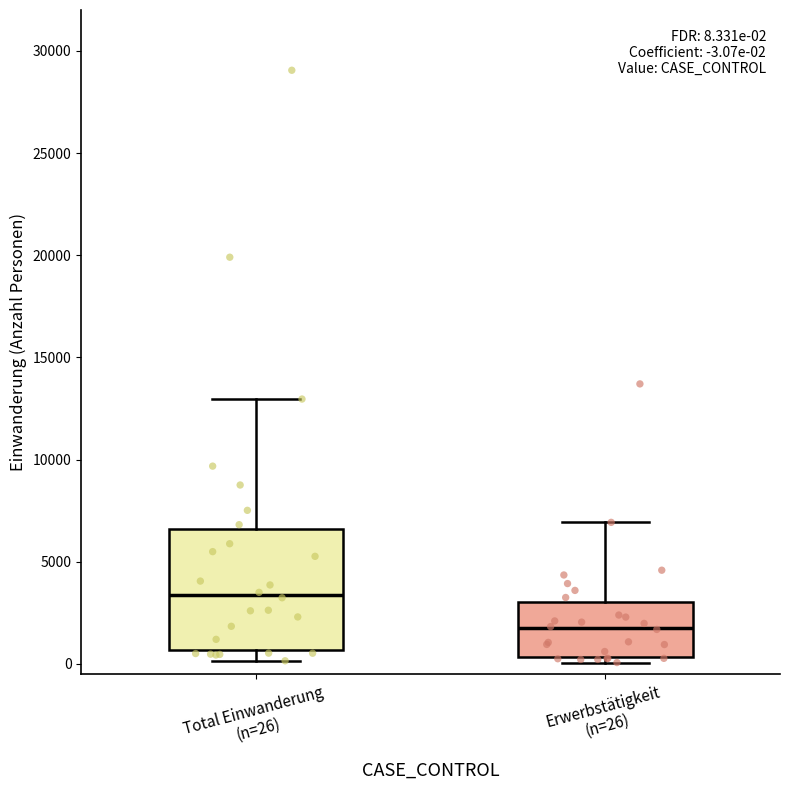

Which box is the tallest, from its lower edge to its upper edge?

Total Einwanderung (n=26)